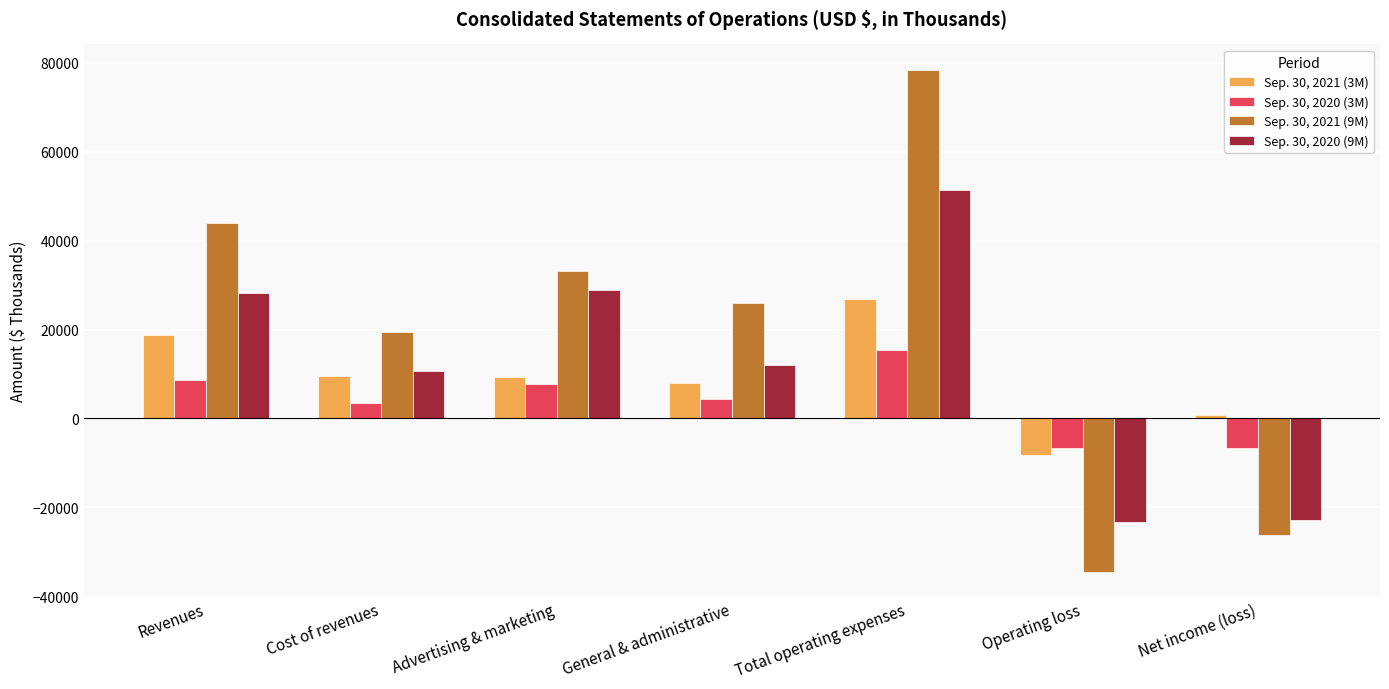

What is the spread (max minus min) of values at Operating loss?

27727